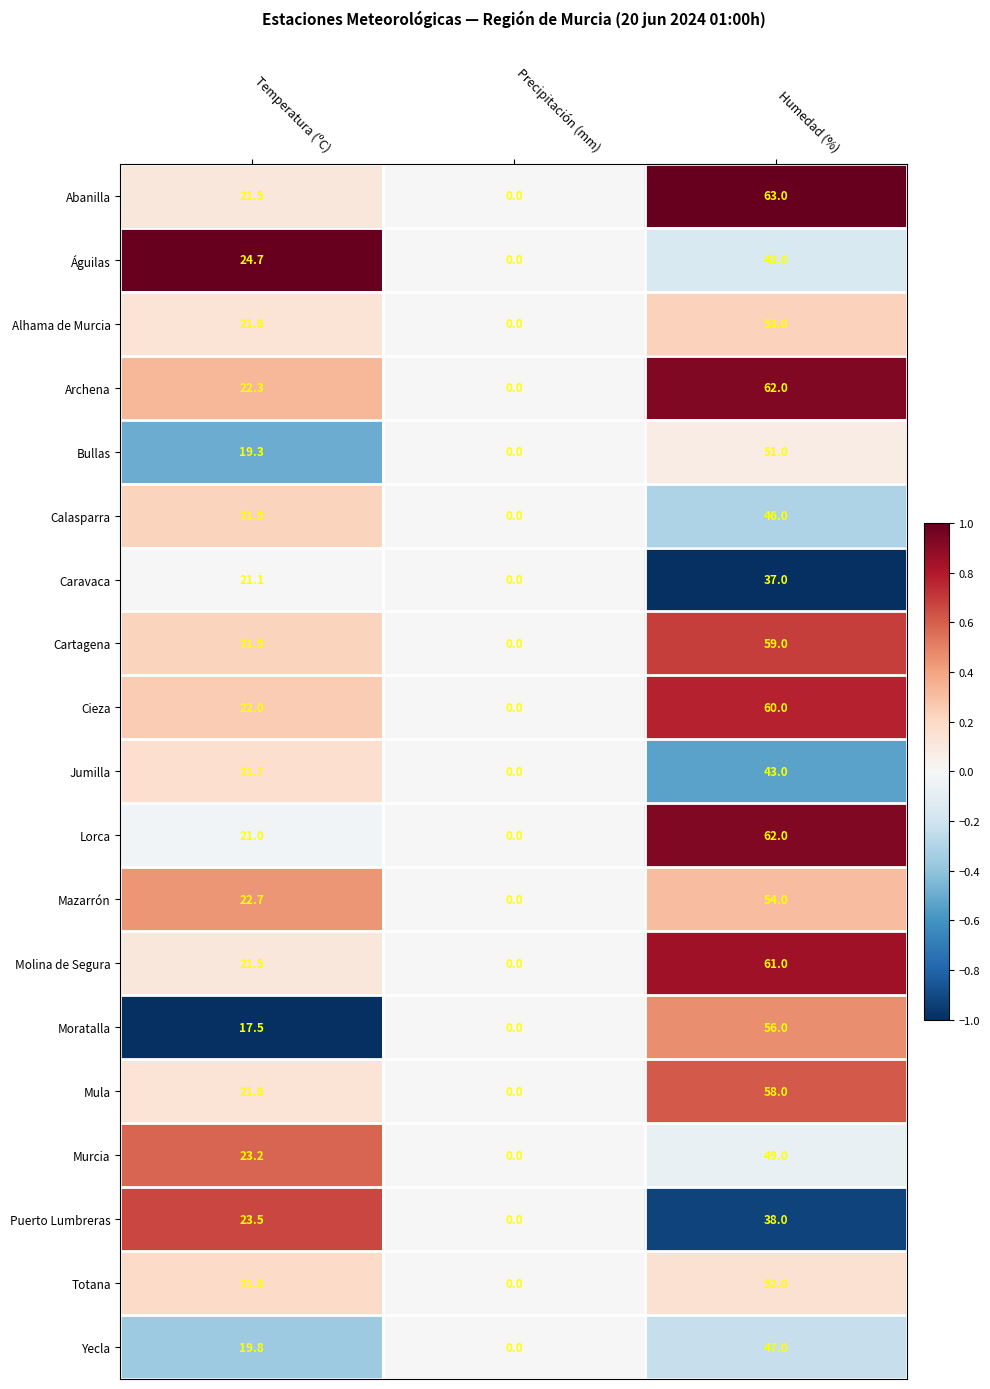

What value does the Puerto Lumbreras series have at Humedad (%)?

38.0